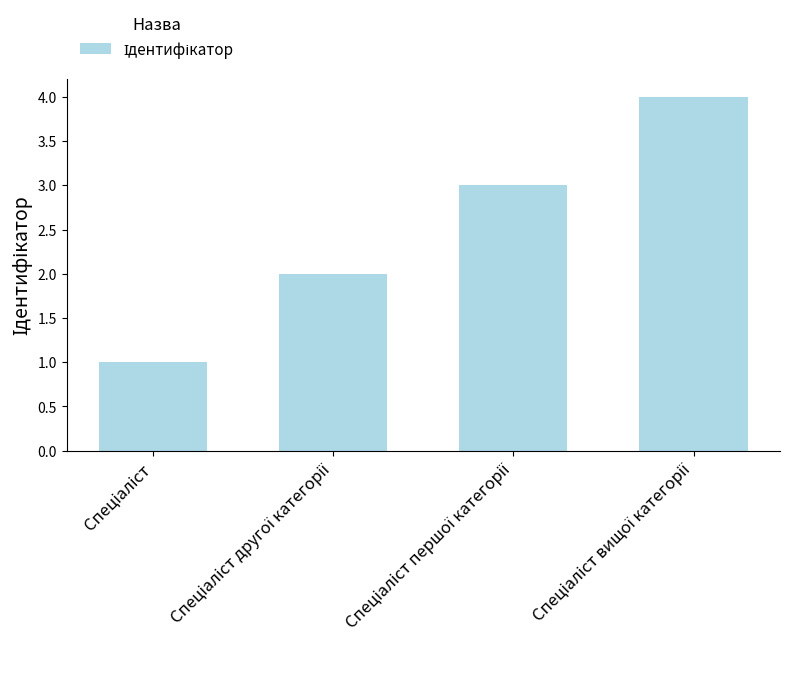

What is the greatest value displayed?

4